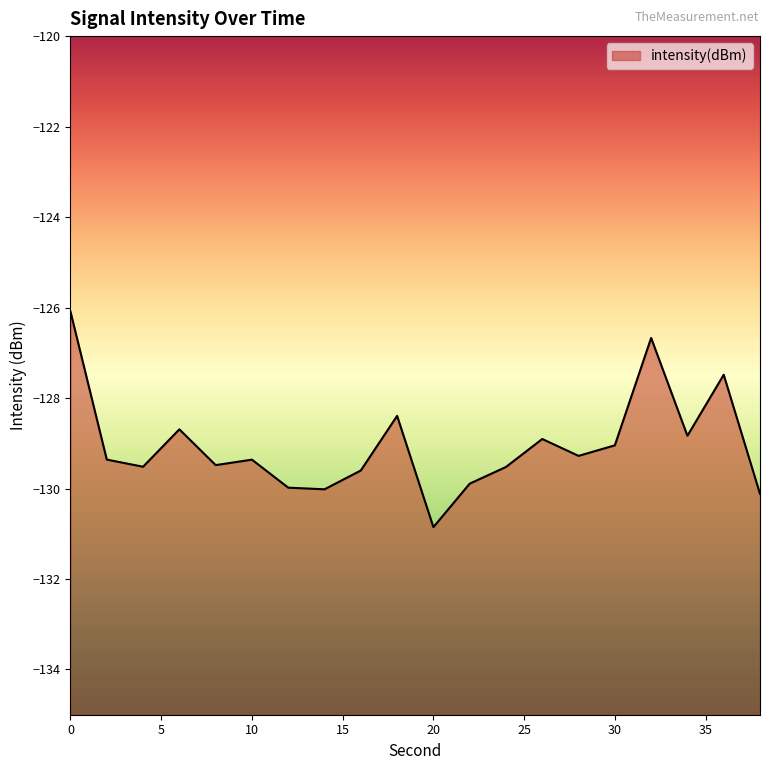

What is the difference between the second highest and second lowest values?

3.4